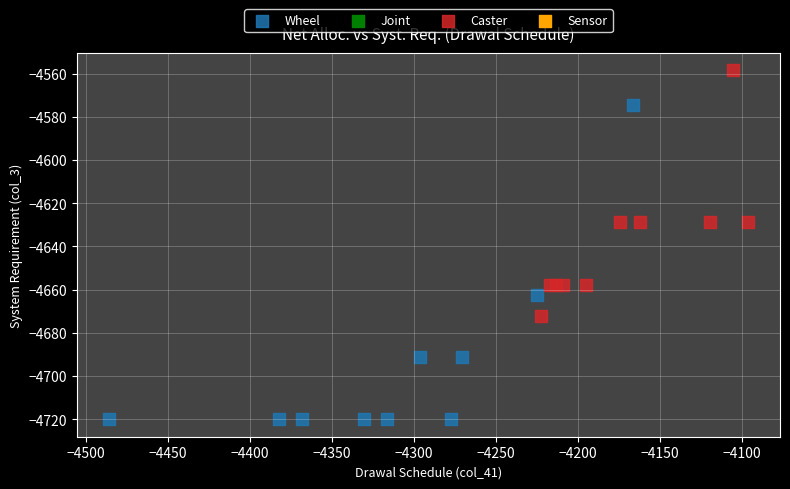

Which series reaches the maximum Y coordinate?

Caster